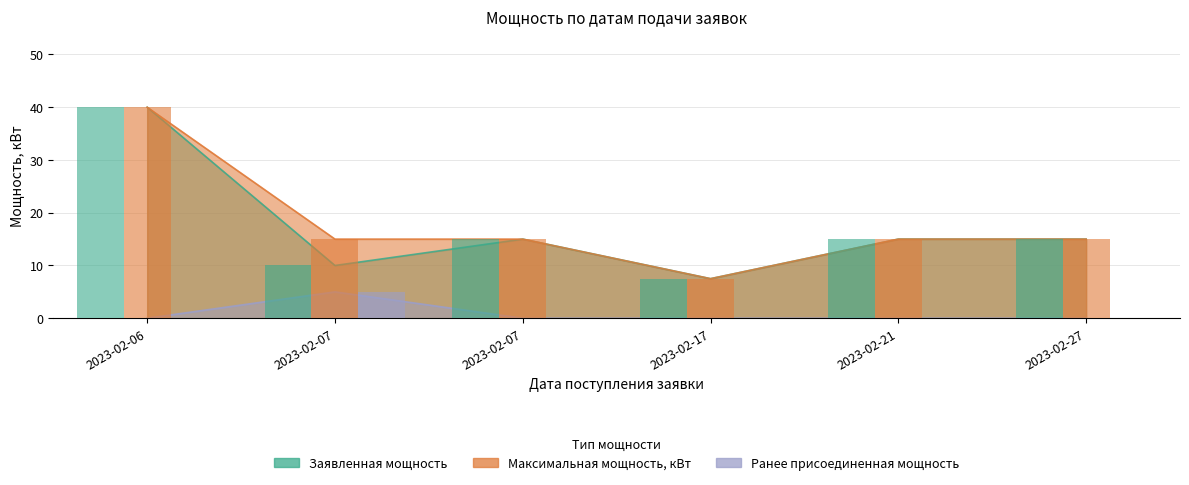

Reading left to right, extract all data points from this chart.

Заявленная мощность: 40.0	10.0	15.0	7.5	15.0	15.0
Максимальная мощность, кВт: 40.0	15.0	15.0	7.5	15.0	15.0
Ранее присоединенная мощность: 0.0	5.0	0.0	0.0	0.0	0.0